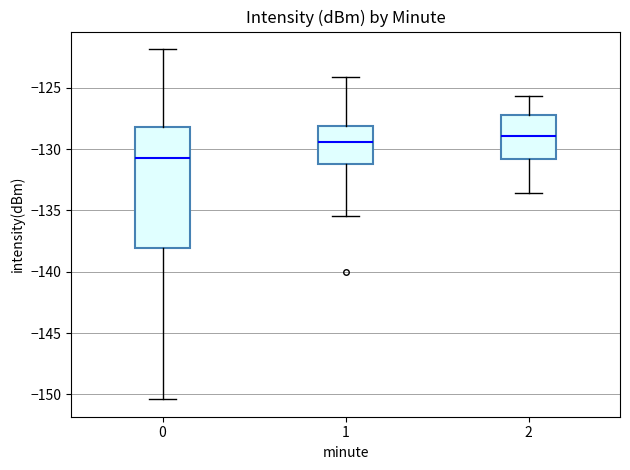

Which box has the highest median line?

2